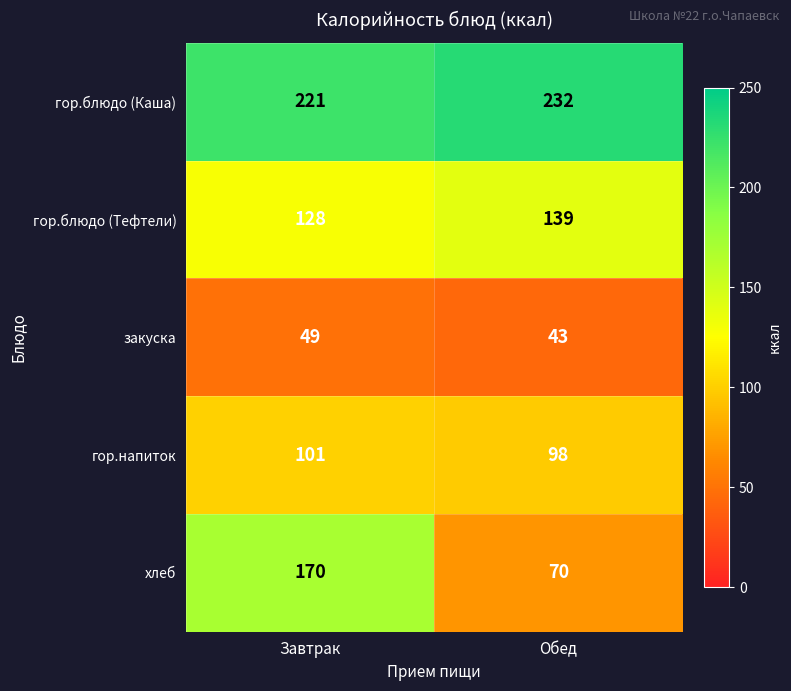

What is the maximum value shown in the chart?

232